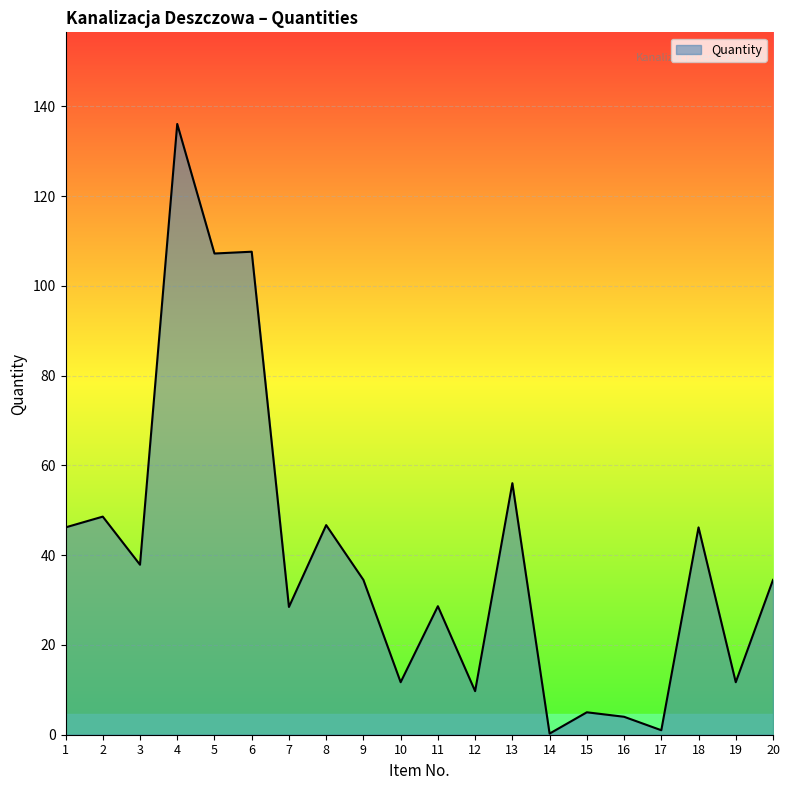

Which category has the highest value across all series?

4